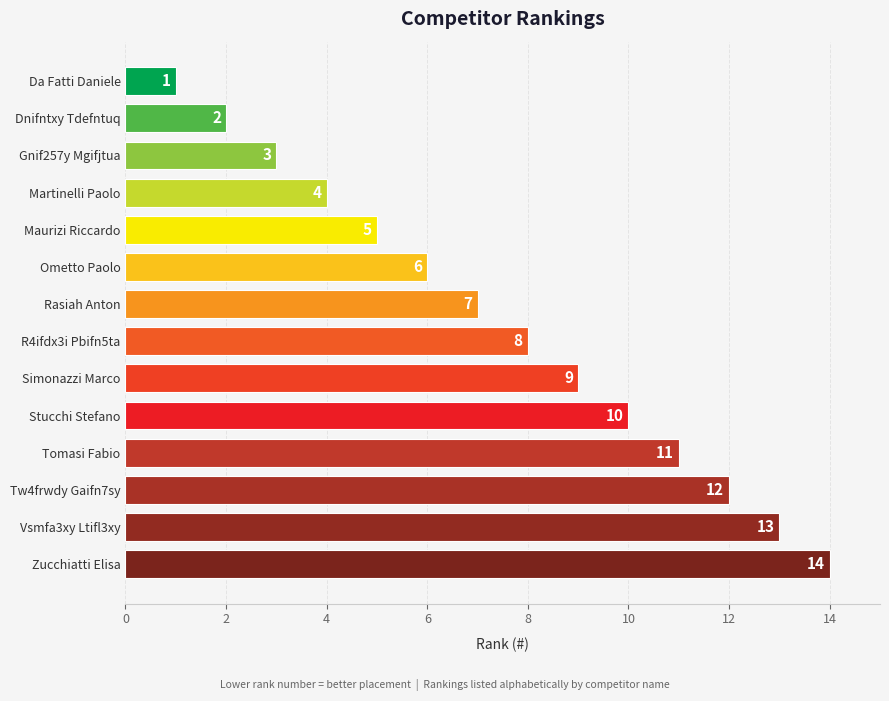

What is the change in value from Ometto Paolo to Zucchiatti Elisa?

+8